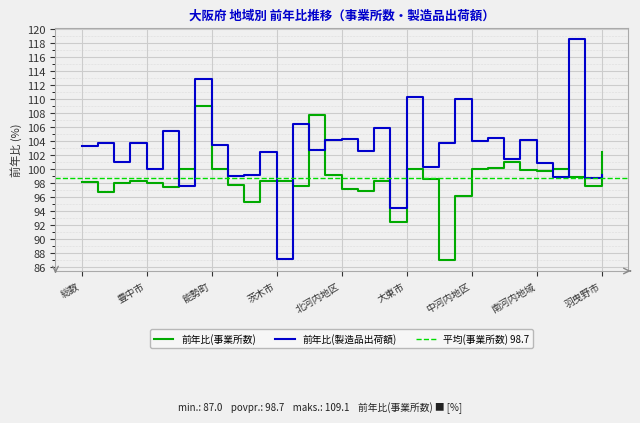

Rank the series by their maximum value, from lowest to highest.

前年比(事業所数), 前年比(製造品出荷額)